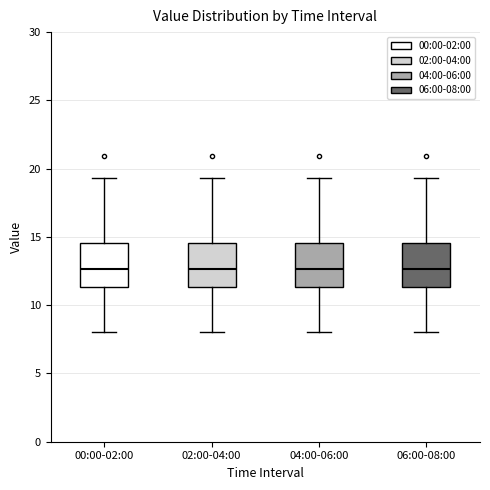

Where does the median line of the box for 04:00-06:00 sit on the y-axis? The values are not printed on the chart, so give them approximately, as read against the axis.

12.5